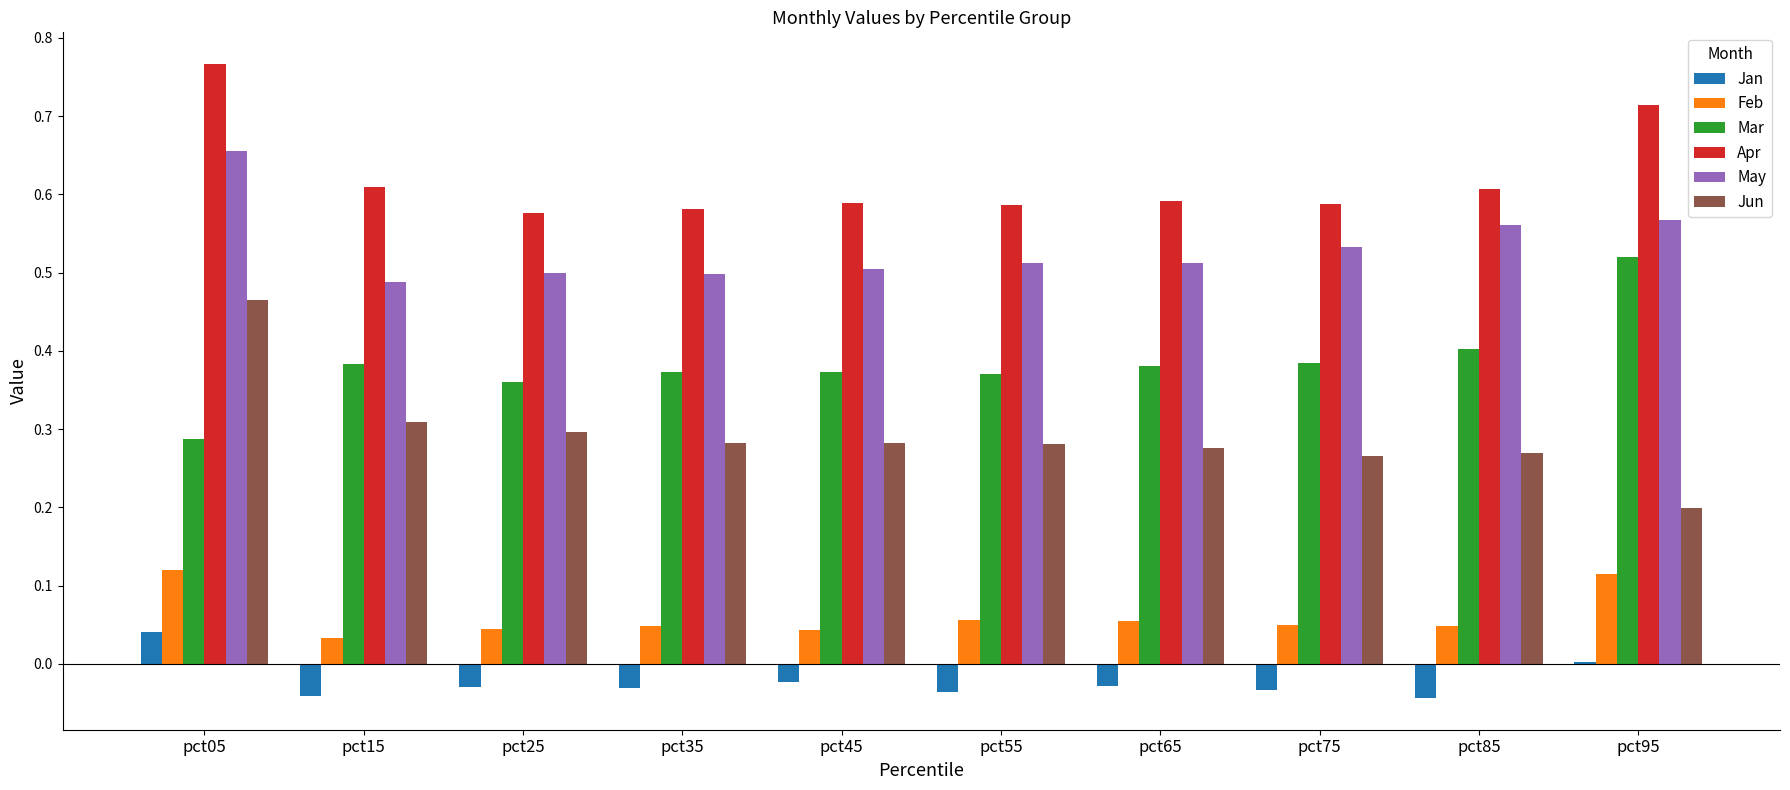

Which category has the highest value across all series?

pct05